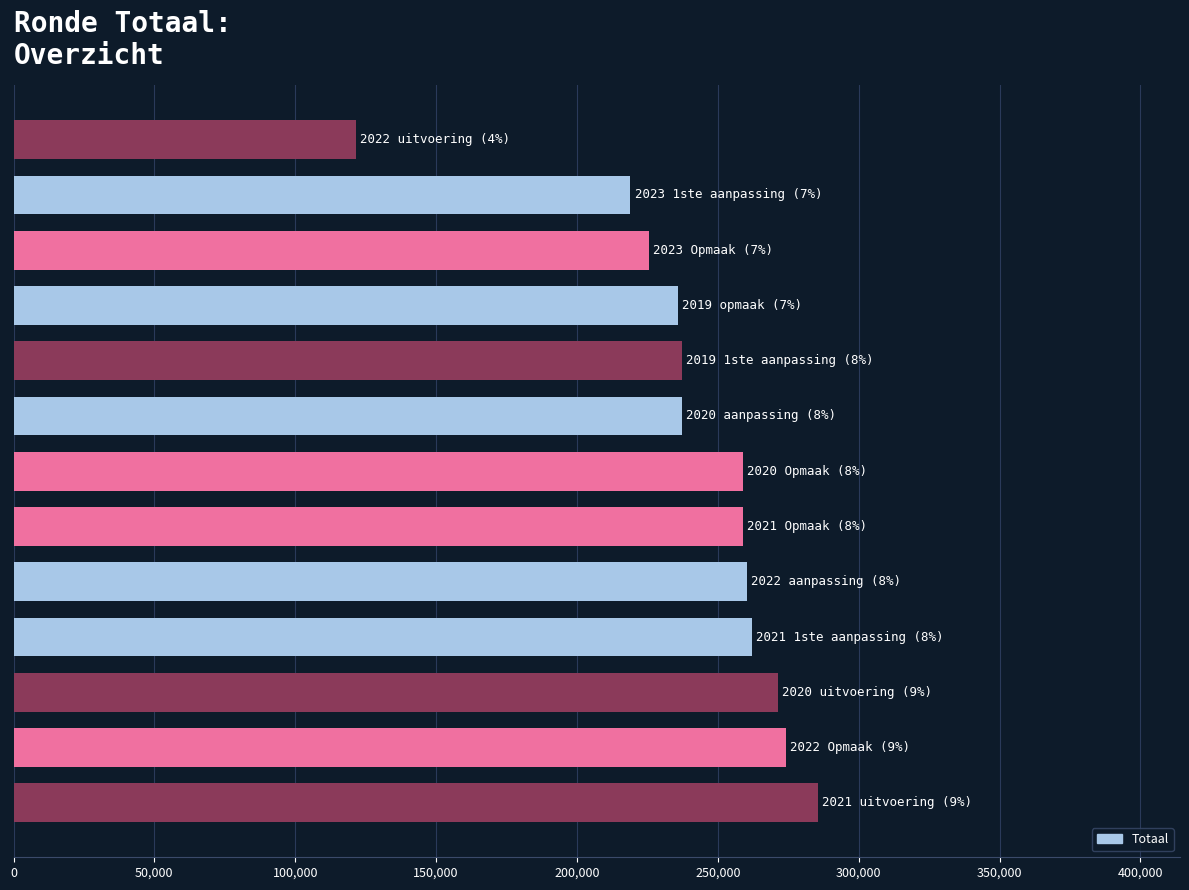

What is the difference between the second highest and minimum values?

152497